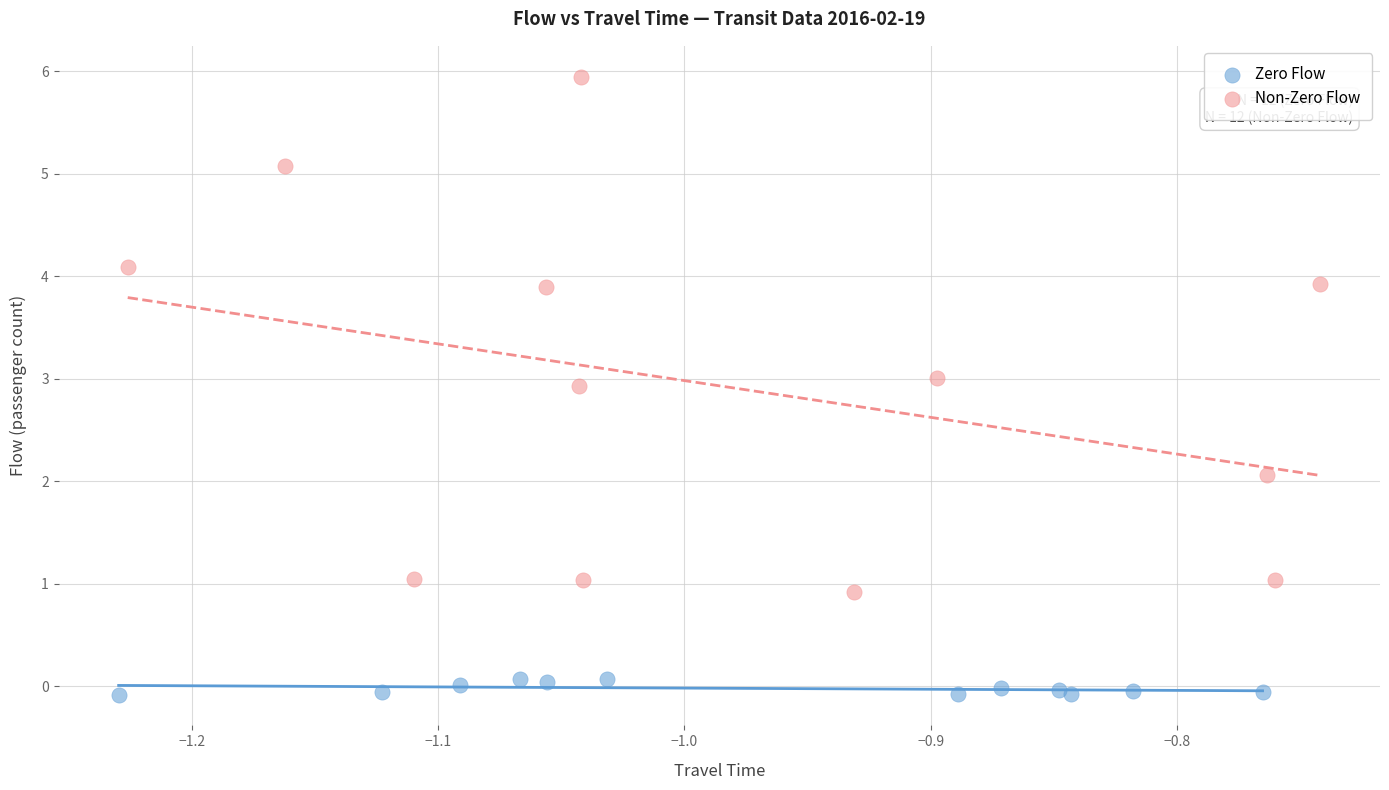

Which series reaches the maximum Y coordinate?

Non-Zero Flow